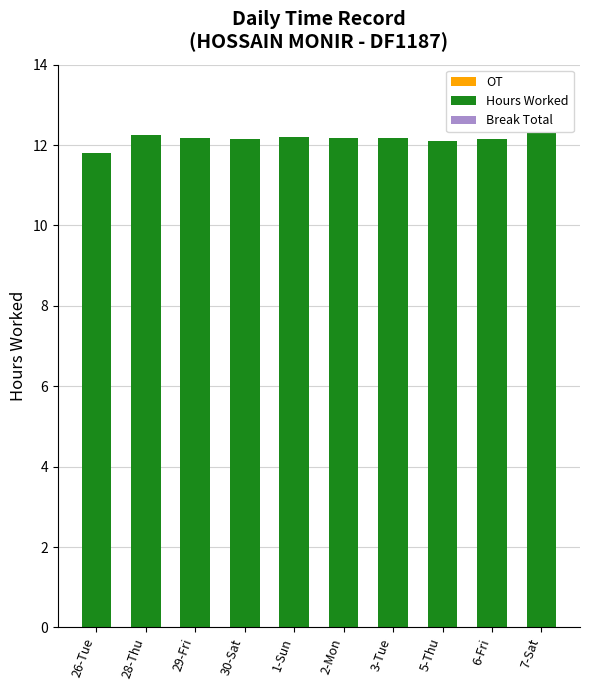

What value does the data have at 30-Sat?

12.2